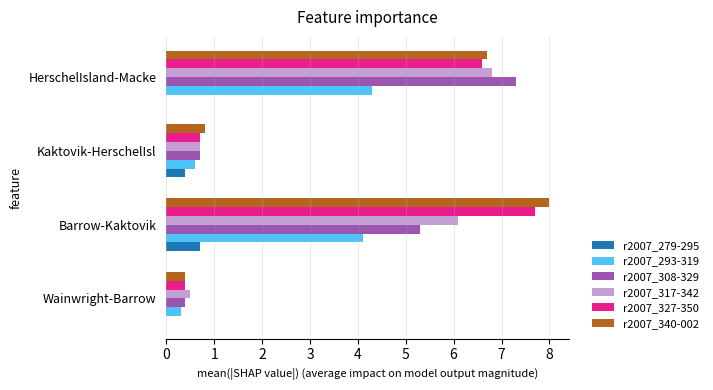

Is it true that r2007_308-329 equals 1.0 at Kaktovik-HerschelIsl?

False